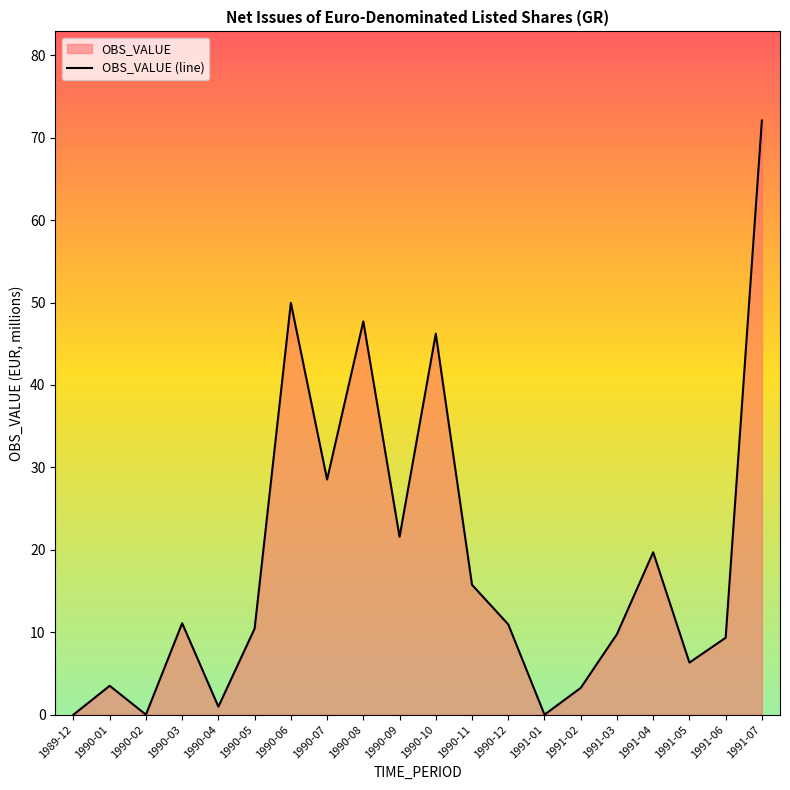

Count the number of data series in this chart.

1